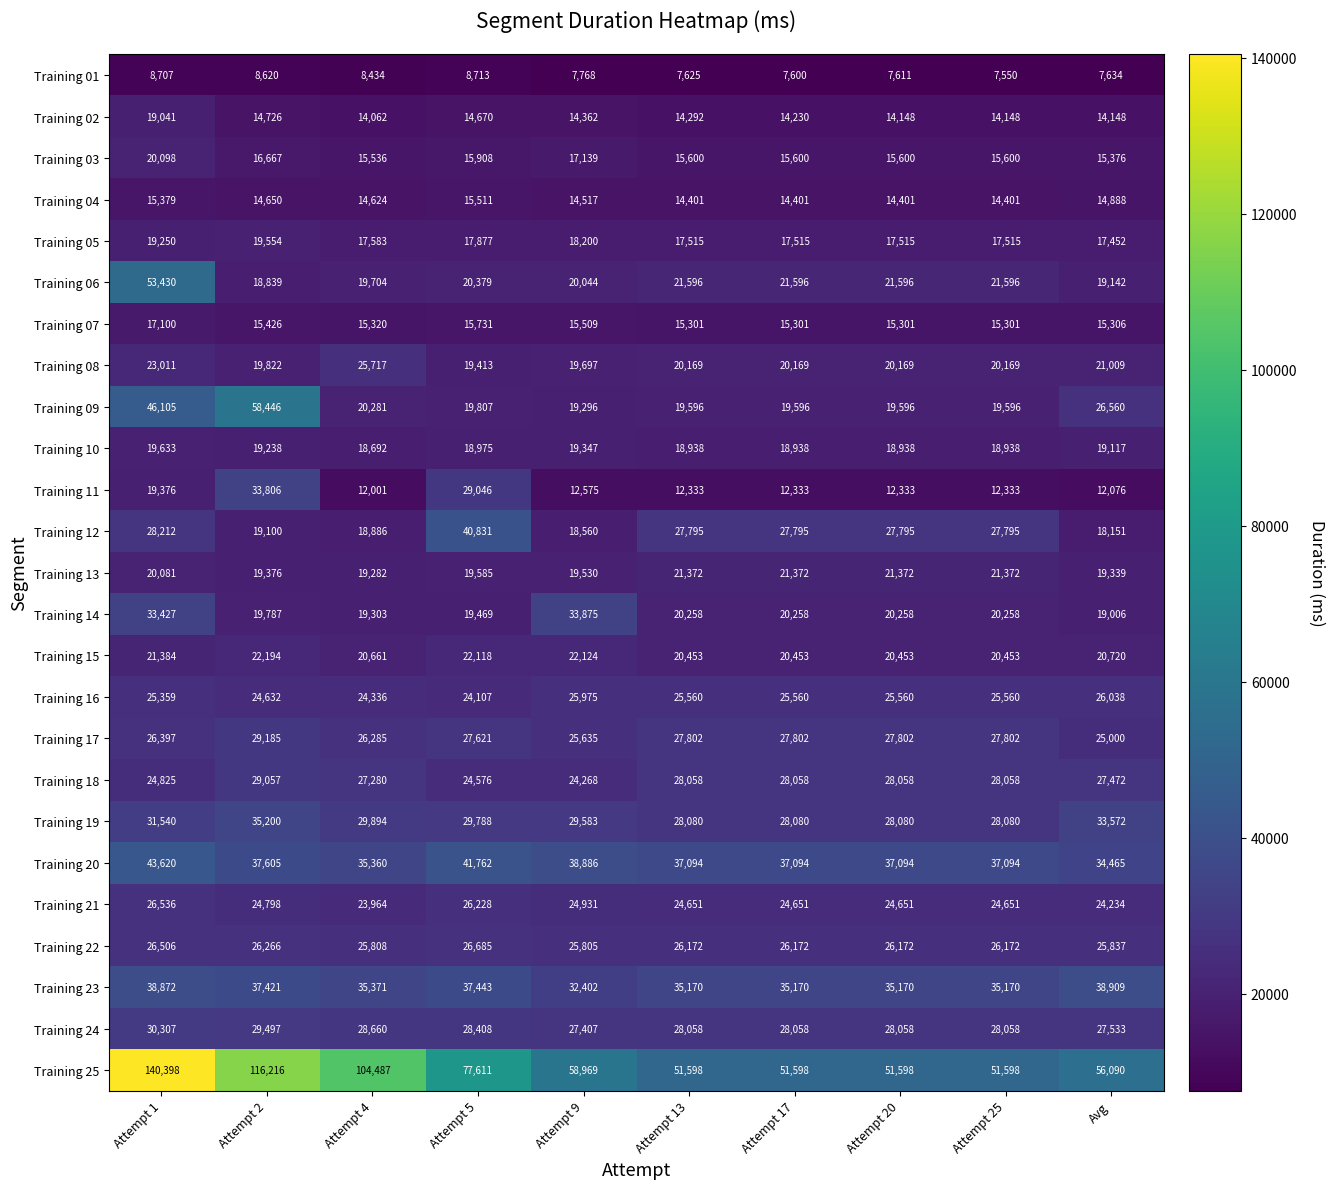

The value of Training 06 at Attempt 17 is 21596. True or false?

True